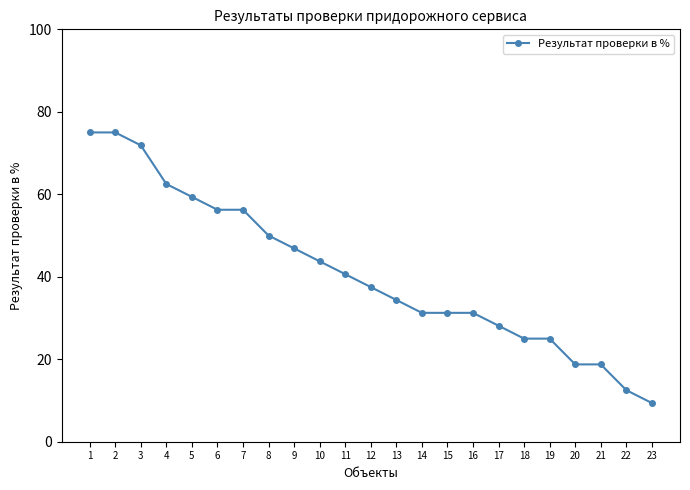

What is the sum of the values at 17 and 9?

75.0